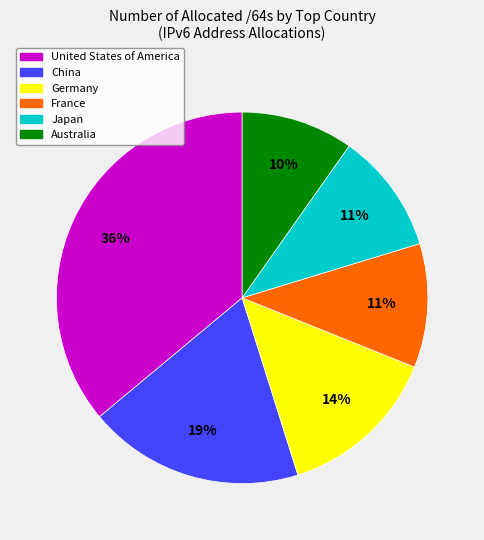

What percentage is the Japan slice, to the nearest percent?

11%